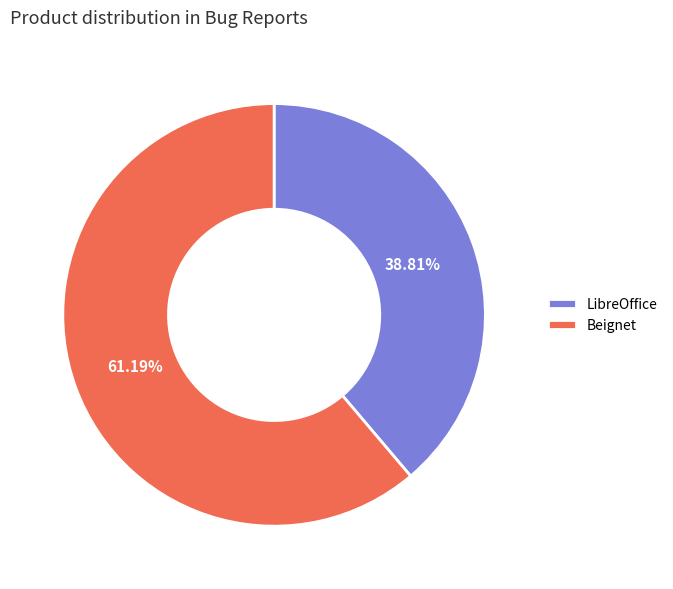

To the nearest percent, what is the average slice percentage?

50%